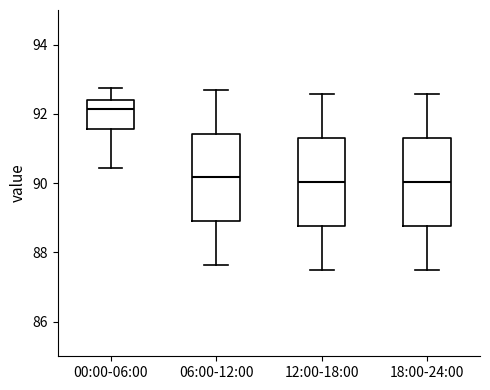

Reading left to right, transcribe this box plot: for each box, give where its median line is, the range the box spans, and where its two whiskers end, as read against the y-axis. The values are not printed on the chart, so give them approximately, as read against the axis.

00:00-06:00: median 92.2, box 91.6 to 92.4, whiskers 90.4 to 92.8
06:00-12:00: median 90.2, box 88.8 to 91.4, whiskers 87.6 to 92.6
12:00-18:00: median 90.0, box 88.8 to 91.4, whiskers 87.6 to 92.6
18:00-24:00: median 90.0, box 88.8 to 91.4, whiskers 87.6 to 92.6